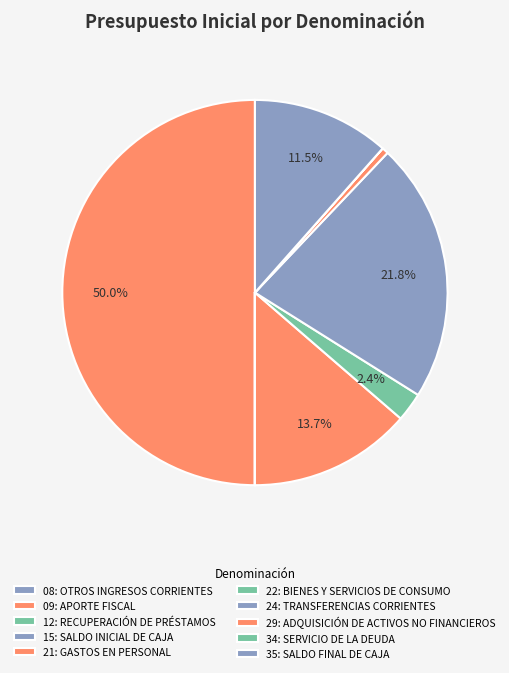

Does any single category account for the majority?

No